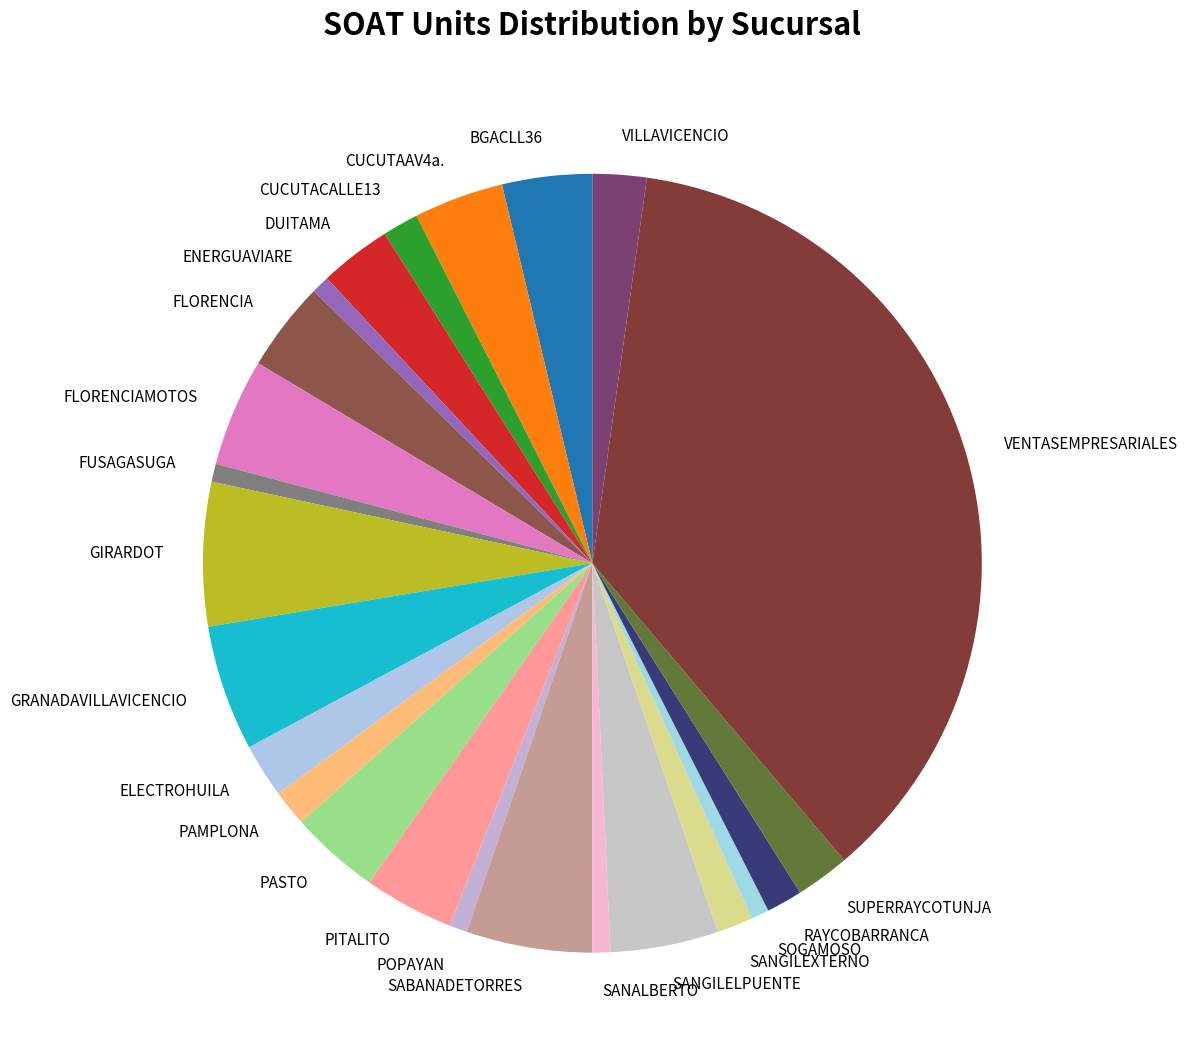

What is the largest slice in the pie chart?

VENTASEMPRESARIALES